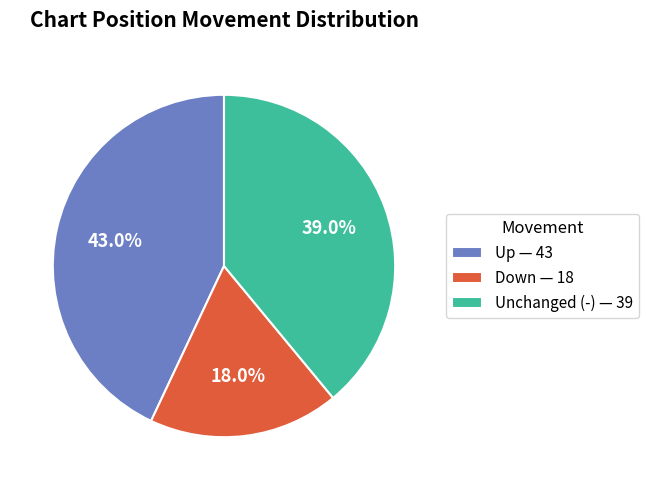

What portion of the pie excludes Unchanged (-) — 39?

61.0%